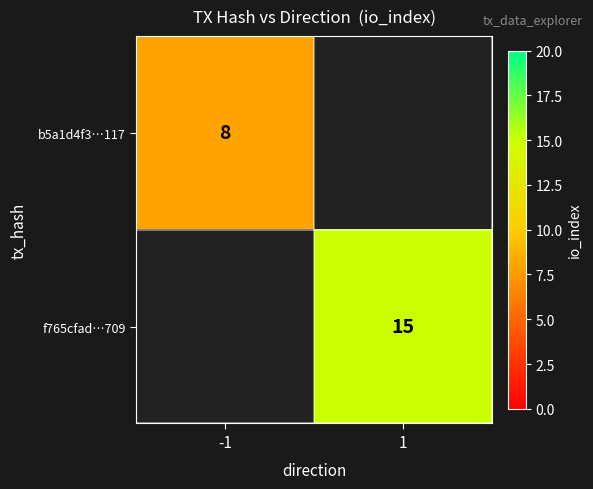

Is the value of b5a1d4f3…117 at -1 greater than the value of f765cfad…709 at 1?

No